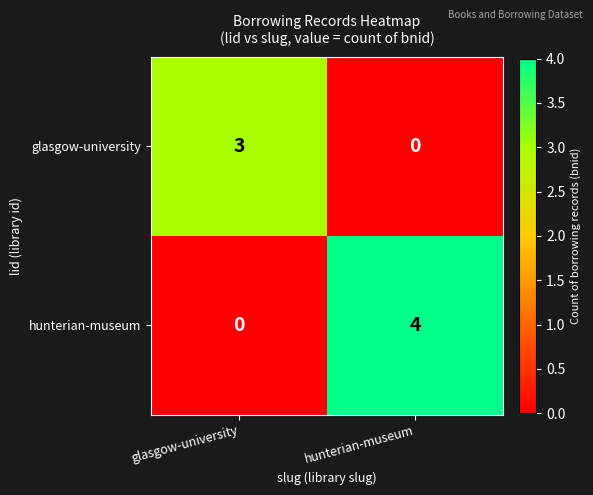

What is the sum of all glasgow-university values?

3